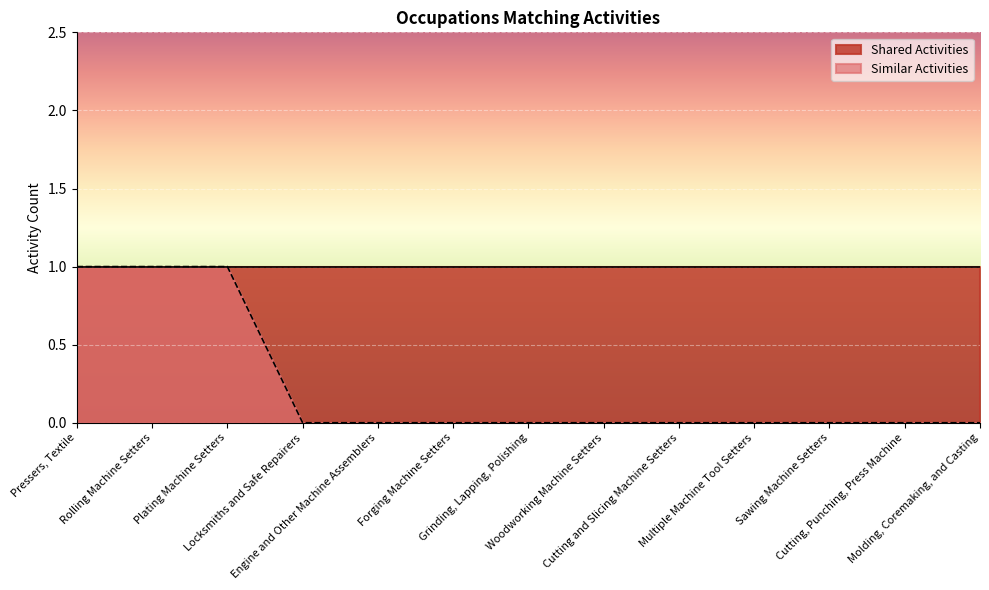

Reading right to left, what are all the values shown in this chart?

0	0	0	0	0	0	0	0	0	0	1	1	1